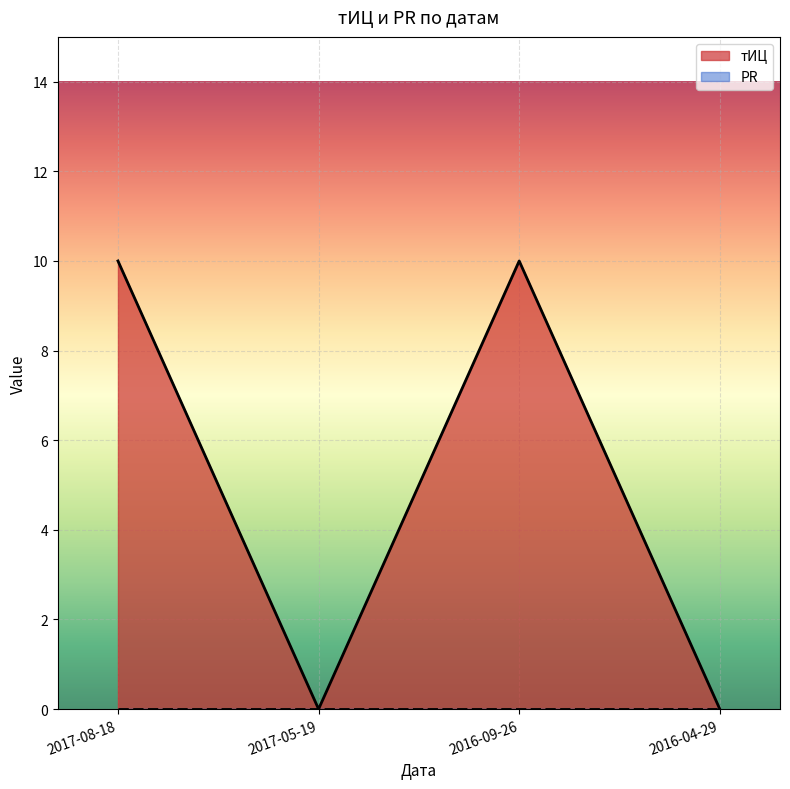

What is the label of the 4th point from the left?

2016-04-29